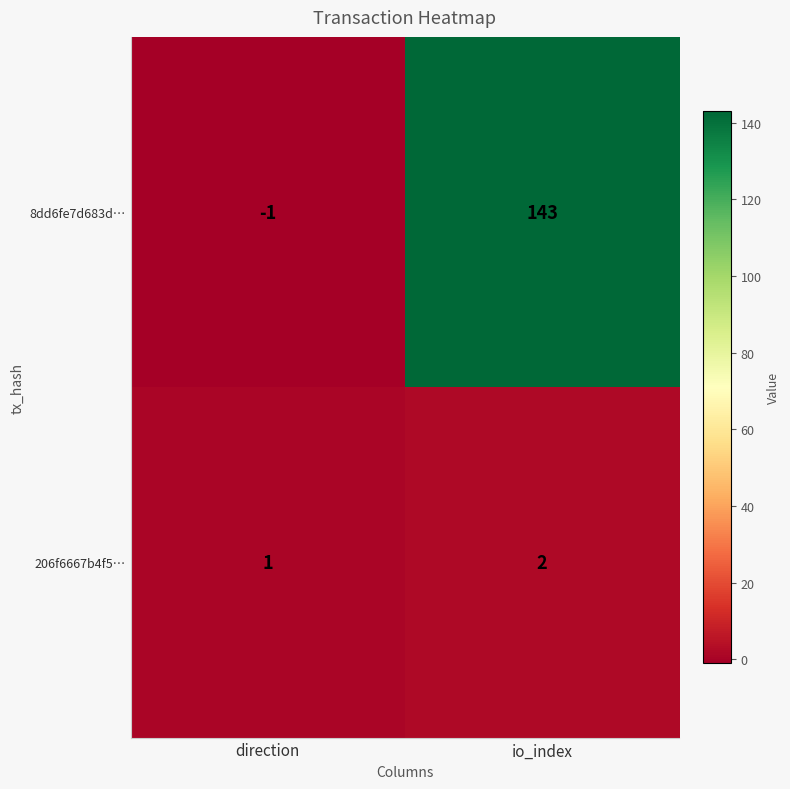

At which label is 8dd6fe7d683d… closest to 71?

direction